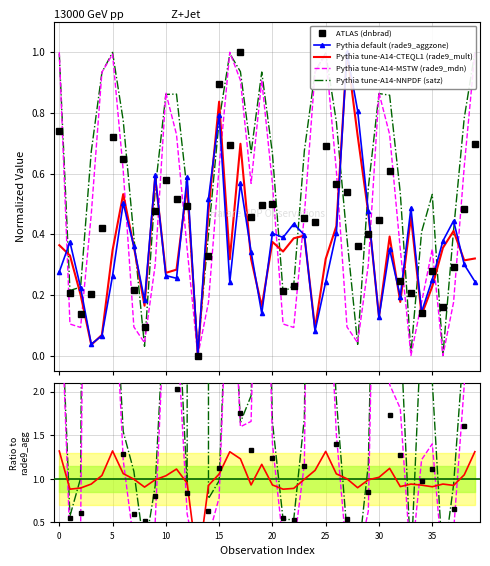

How many data points in ATLAS (dnbrad) are above 0?

39